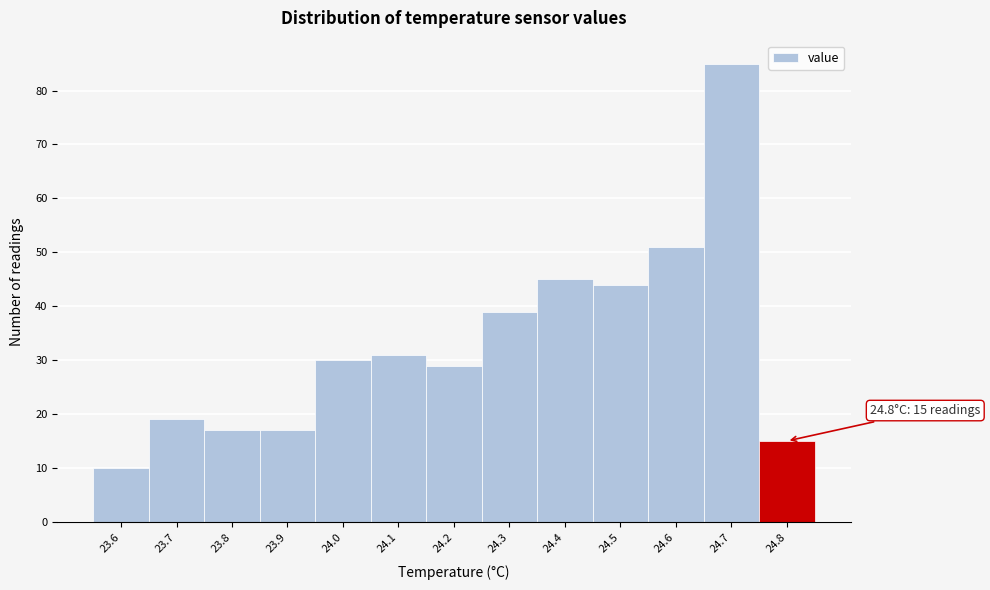

Which range on the x-axis has the tallest bar?

24.65 to 24.75